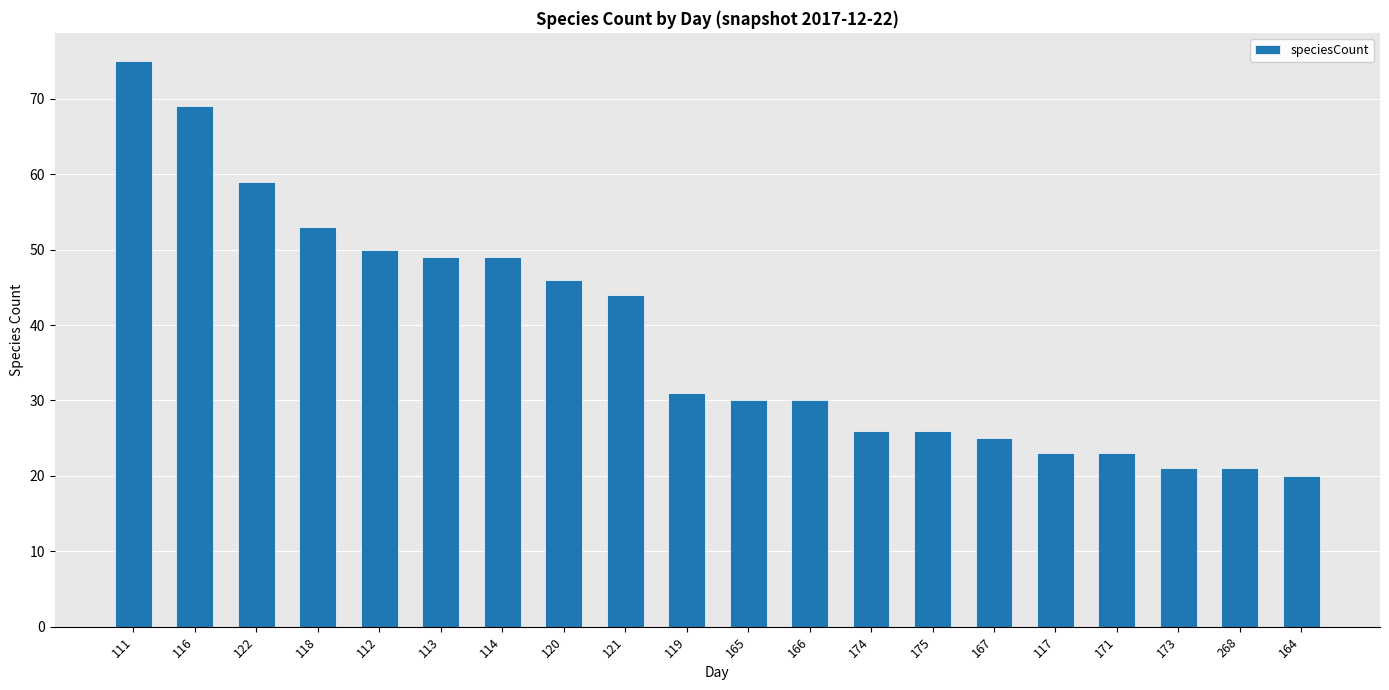

What is the greatest value displayed?

75